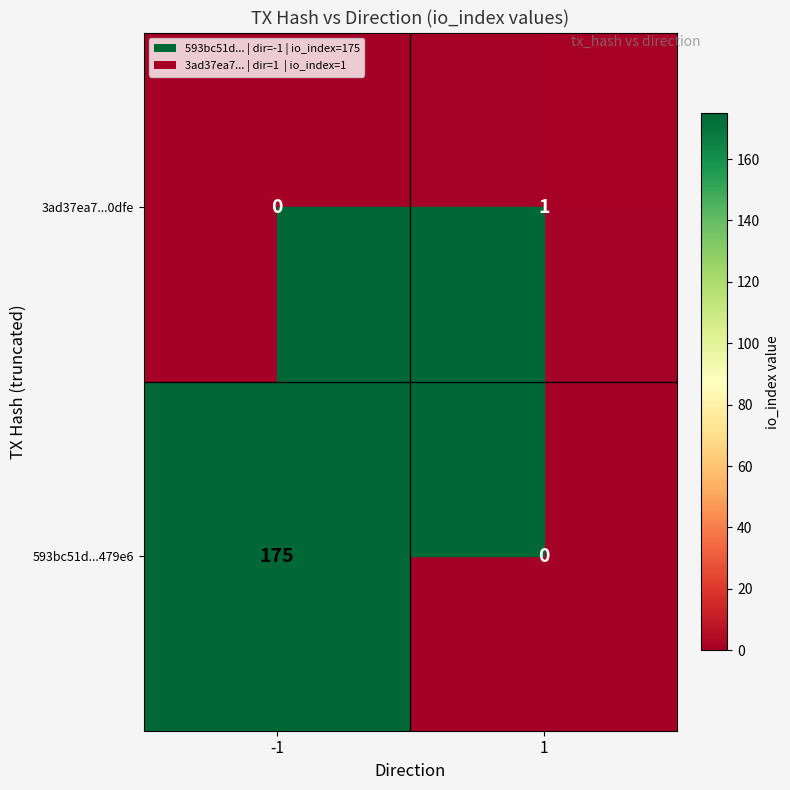

The value of 593bc51d...479e6 at -1 is 98. True or false?

False